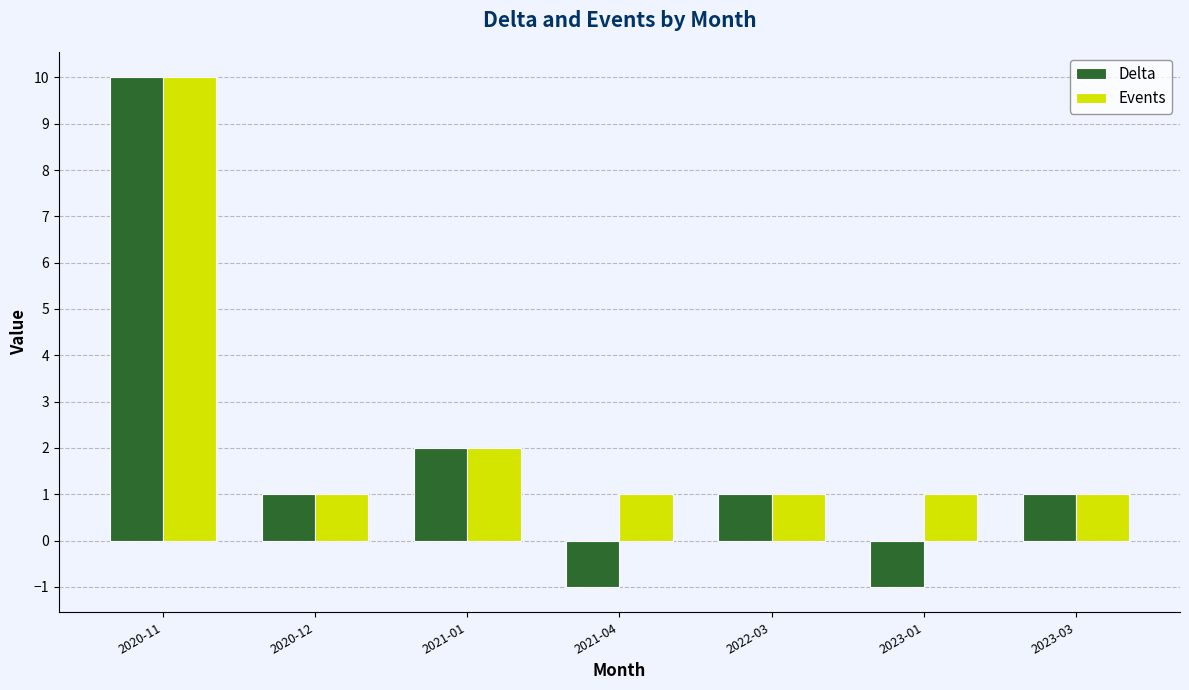

Is the value of Delta at 2023-01 greater than the value of Events at 2022-03?

No